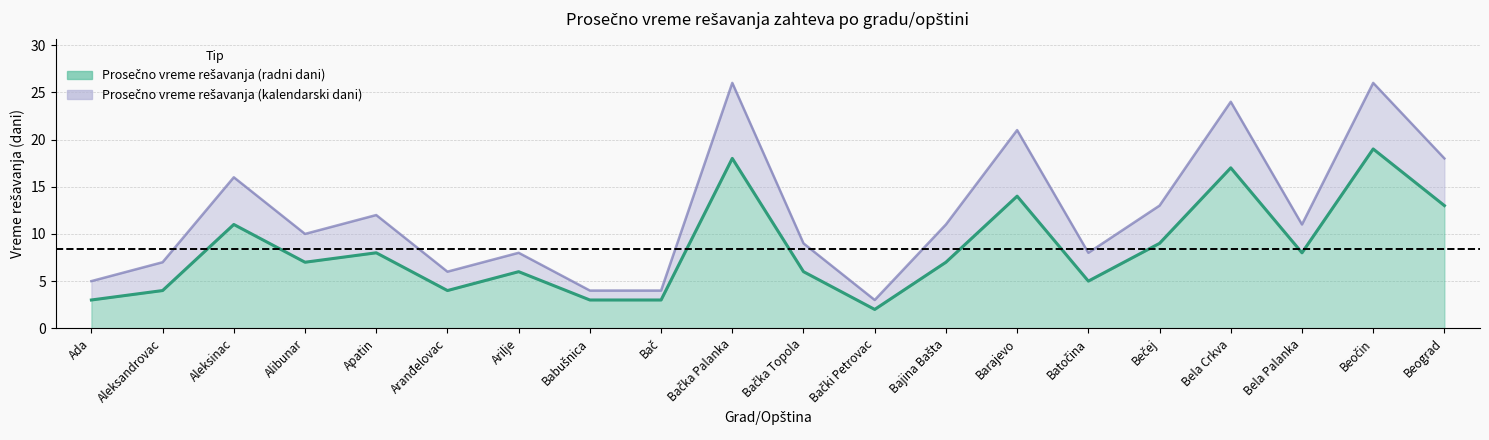

Rank the categories by value from highest to lowest.

Beočin, Bačka Palanka, Bela Crkva, Barajevo, Beograd, Aleksinac, Bečej, Apatin, Bela Palanka, Alibunar, Bajina Bašta, Arilje, Bačka Topola, Batočina, Aleksandrovac, Aranđelovac, Ada, Babušnica, Bač, Bački Petrovac